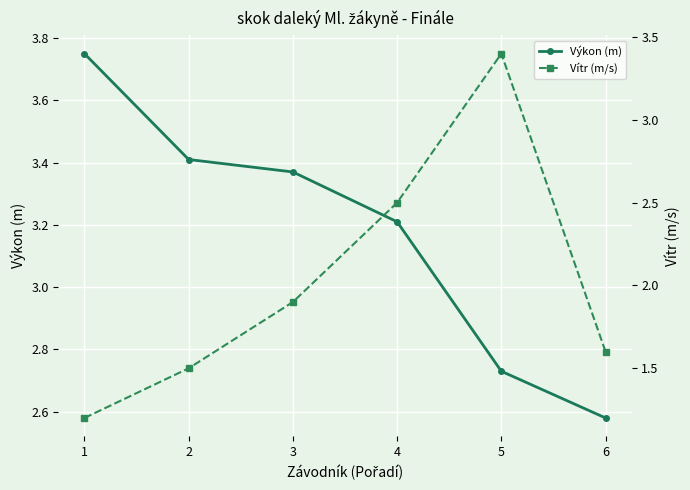

Which series ends up on top after the final intersection of Výkon (m) and Vítr (m/s)?

Výkon (m)